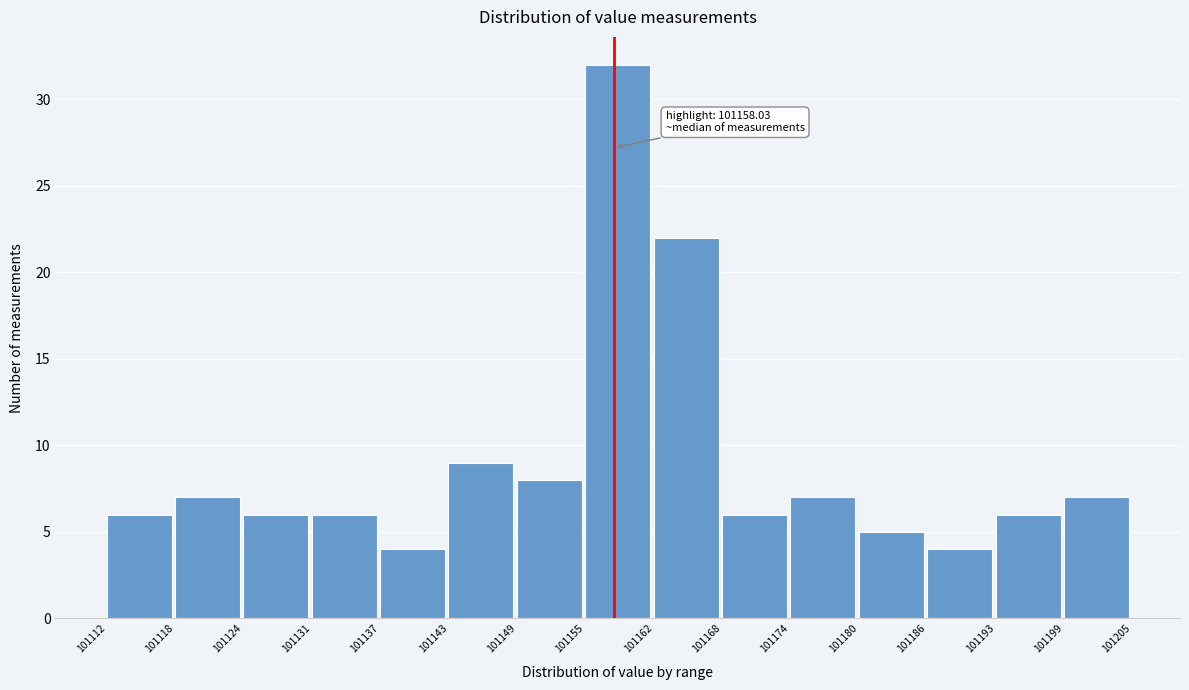

Which range on the x-axis has the tallest bar?

101155 to 101162